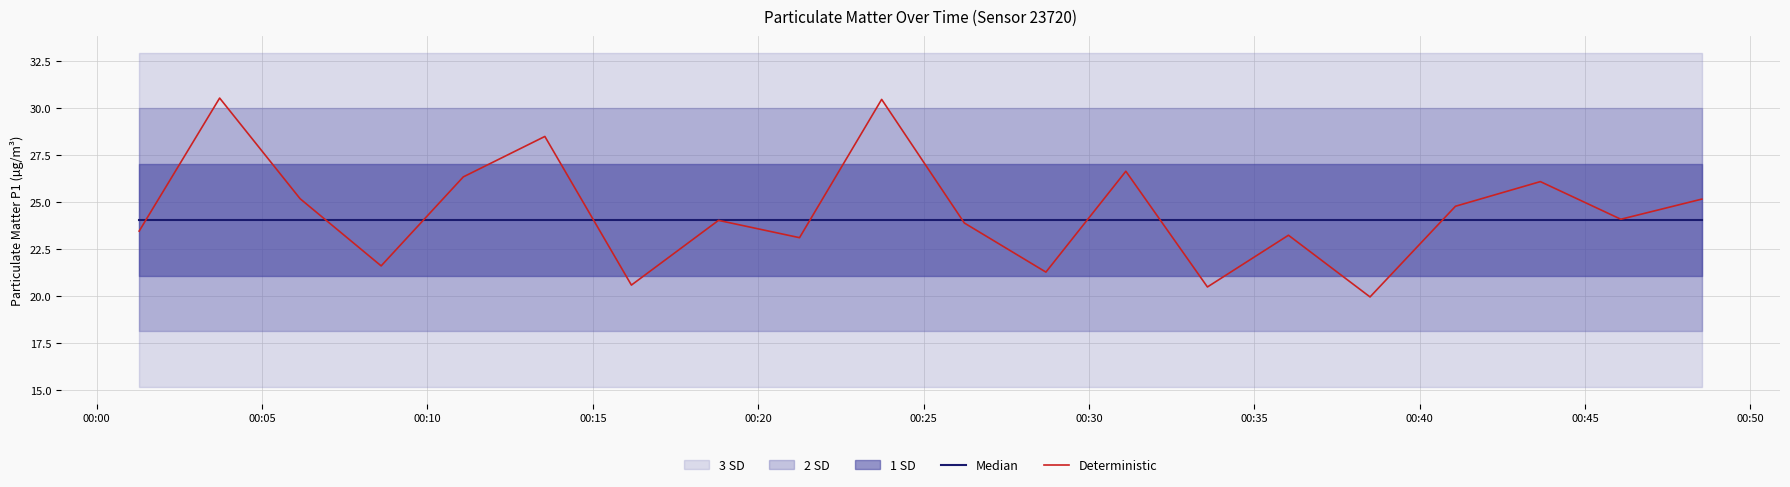

How many lines are shown in the chart?

2